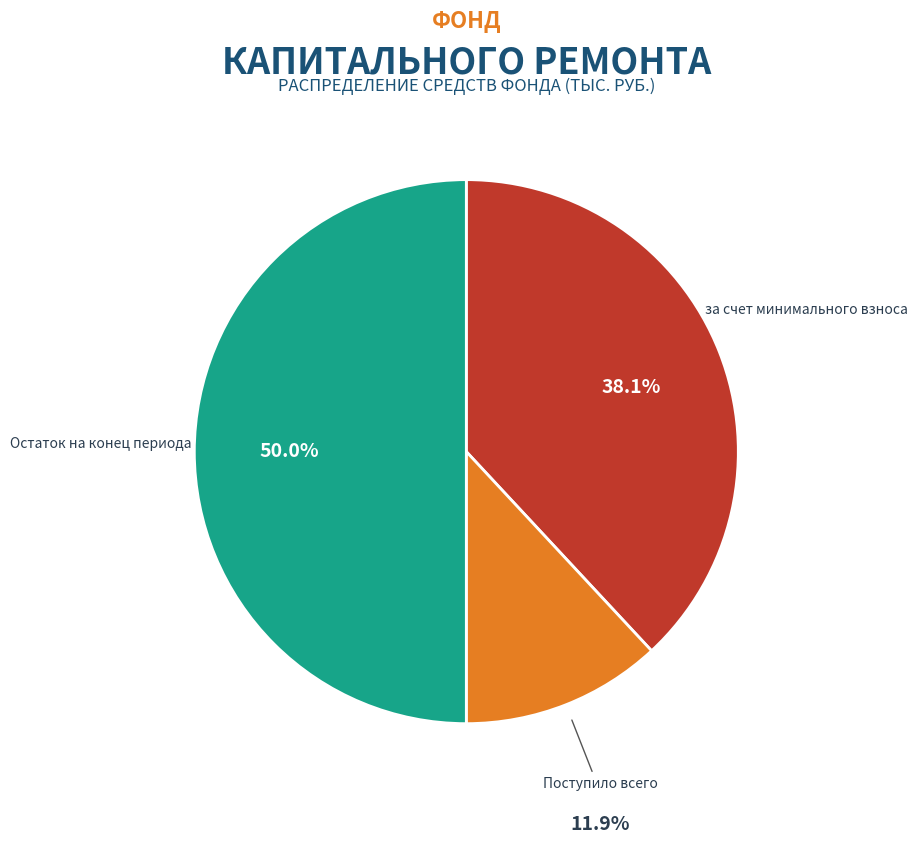

Combined, what portion of the pie is Остаток на конец периода and за счет минимального взноса?

88.1%